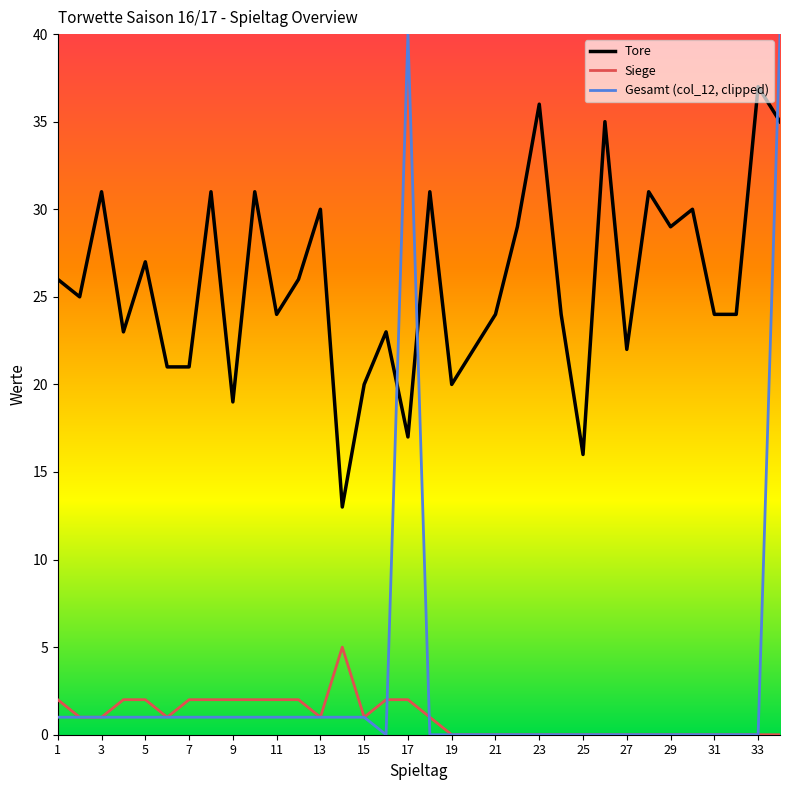

True or false: Tore and Siege intersect in this chart.

False